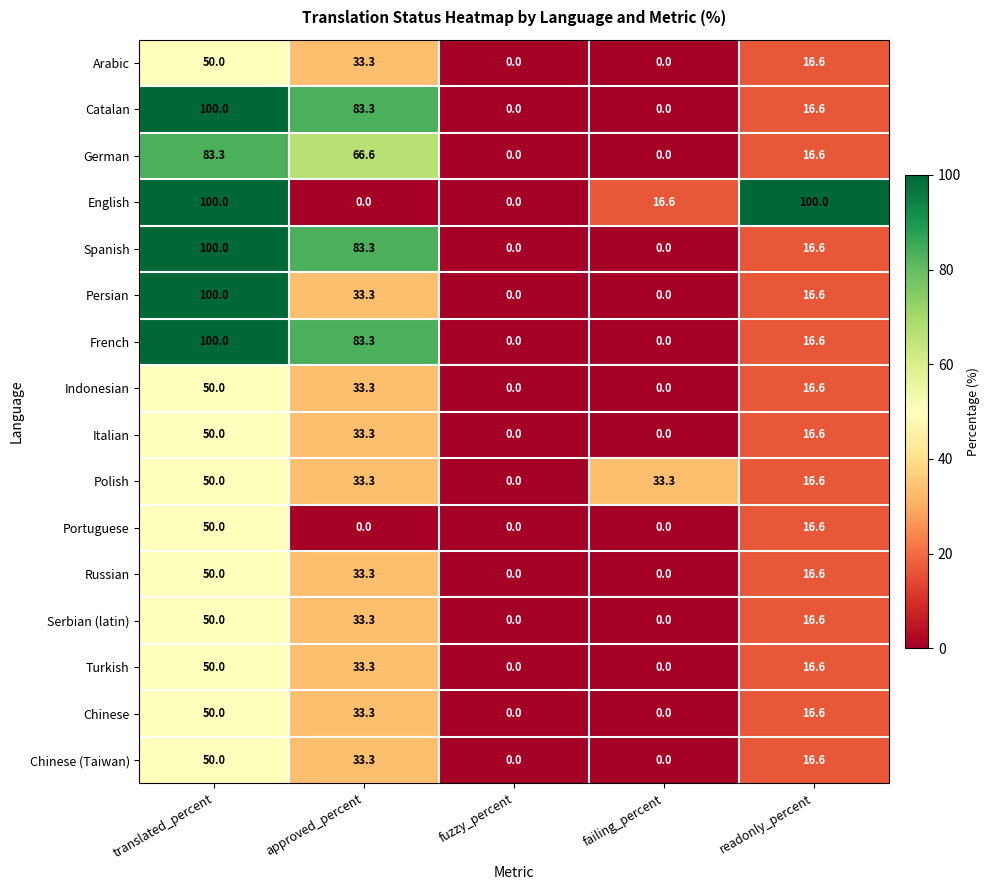

Between approved_percent and readonly_percent, which series saw the biggest shift?

English